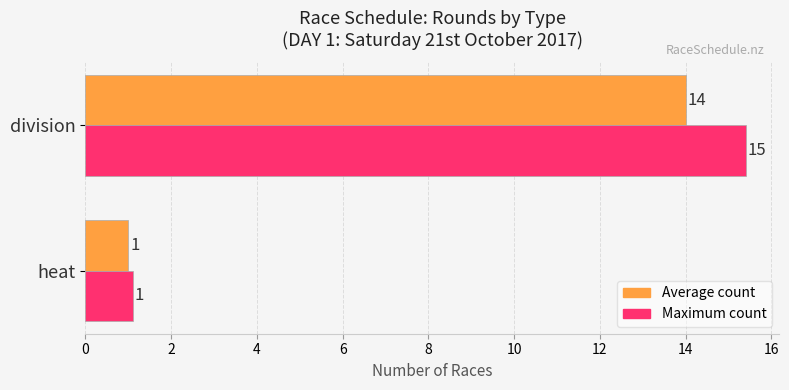

At which category is the sum across all series the highest?

division